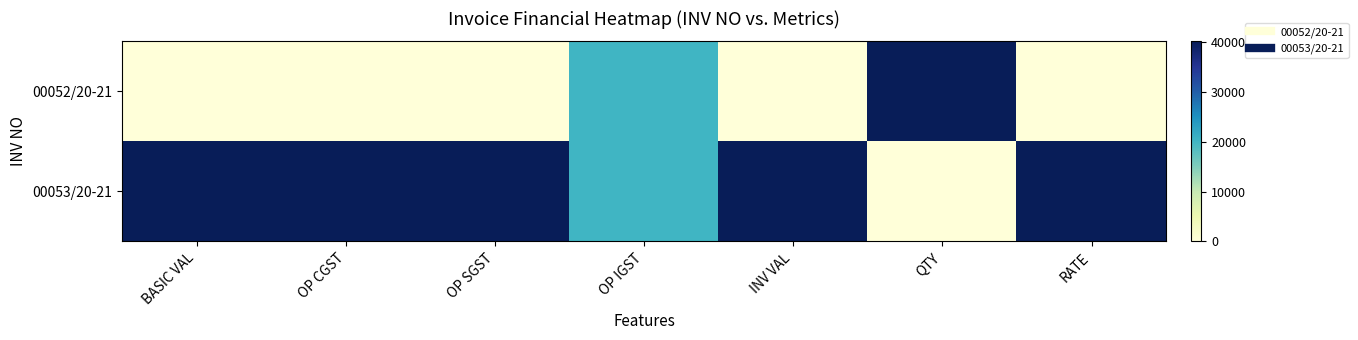

List the series in order of their overall mean, lowest first.

00052/20-21, 00053/20-21